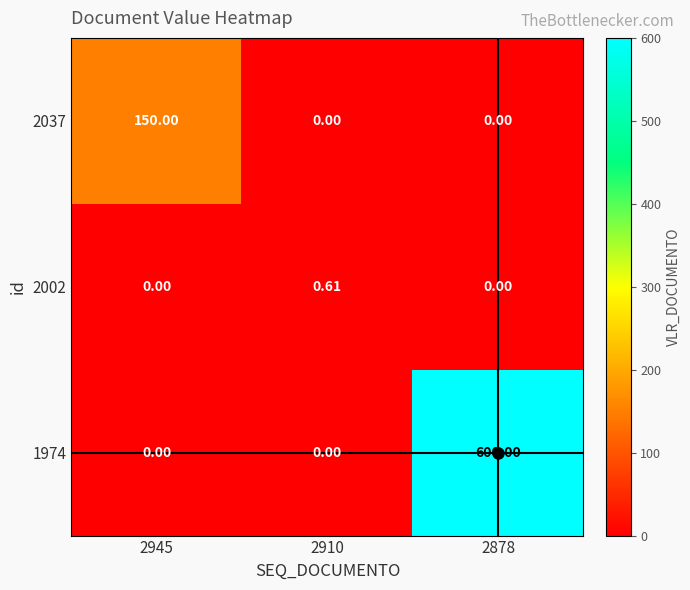

Is the value of 1974 at 2878 greater than the value of 2037 at 2878?

Yes